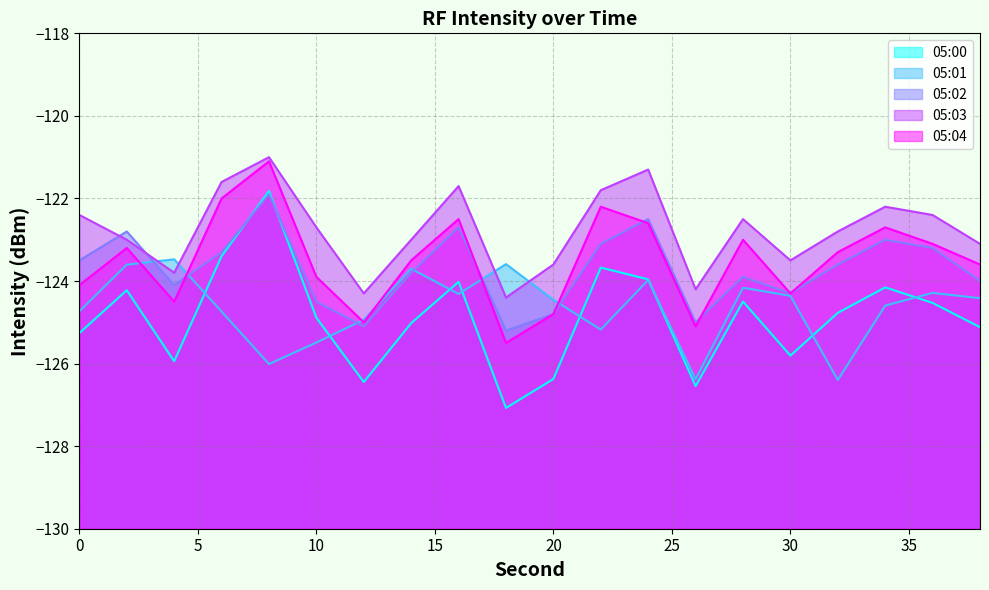

Reading right to left, list all the values displayed in this chart.

05:00: 38=-125.1	36=-124.5	34=-124.2	32=-124.8	30=-125.8	28=-124.5	26=-126.5	24=-124.0	22=-123.7	20=-126.4	18=-127.1	16=-124.0	14=-125.0	12=-126.4	10=-124.9	8=-121.8	6=-123.4	4=-125.9	2=-124.2	0=-125.3
05:01: 38=-124.4	36=-124.3	34=-124.6	32=-126.4	30=-124.4	28=-124.2	26=-126.4	24=-124.0	22=-125.2	20=-124.5	18=-123.6	16=-124.3	14=-123.7	12=-124.9	10=-125.5	8=-126.0	6=-124.7	4=-123.5	2=-123.6	0=-124.7
05:02: 38=-124.0	36=-123.2	34=-123.0	32=-123.6	30=-124.3	28=-123.9	26=-125.0	24=-122.5	22=-123.1	20=-124.8	18=-125.2	16=-122.7	14=-123.8	12=-125.1	10=-124.5	8=-121.9	6=-123.3	4=-124.1	2=-122.8	0=-123.5
05:03: 38=-123.1	36=-122.4	34=-122.2	32=-122.8	30=-123.5	28=-122.5	26=-124.2	24=-121.3	22=-121.8	20=-123.6	18=-124.4	16=-121.7	14=-123.0	12=-124.3	10=-122.7	8=-121.0	6=-121.6	4=-123.8	2=-123.0	0=-122.4
05:04: 38=-123.6	36=-123.1	34=-122.7	32=-123.3	30=-124.3	28=-123.0	26=-125.1	24=-122.6	22=-122.2	20=-124.8	18=-125.5	16=-122.5	14=-123.5	12=-125.0	10=-123.9	8=-121.1	6=-122.0	4=-124.5	2=-123.2	0=-124.1